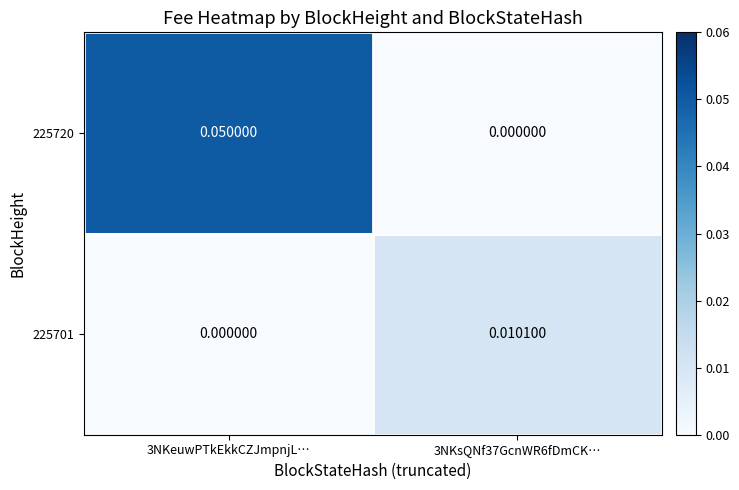

Is the value of 225701 at 3NKsQNf37GcnWR6fDmCK… greater than the value of 225720 at 3NKsQNf37GcnWR6fDmCK…?

Yes